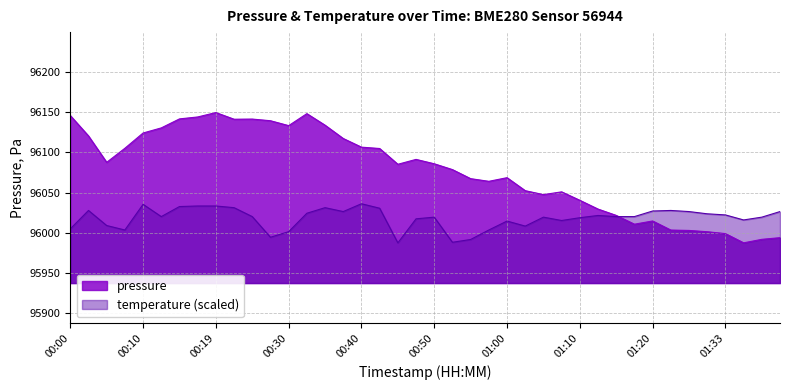

True or false: pressure has more than 1 interior local peaks.

True